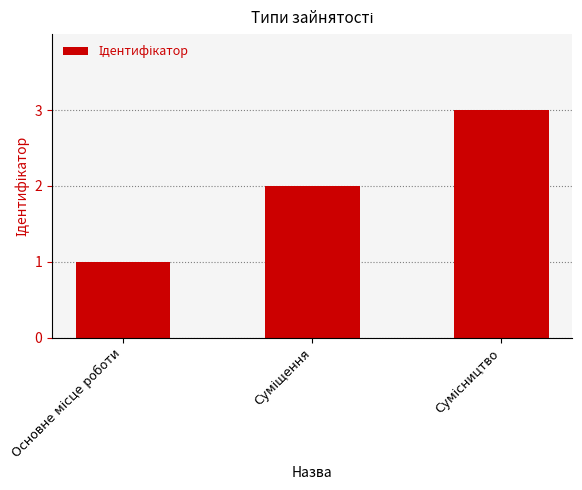

What is the greatest value displayed?

3